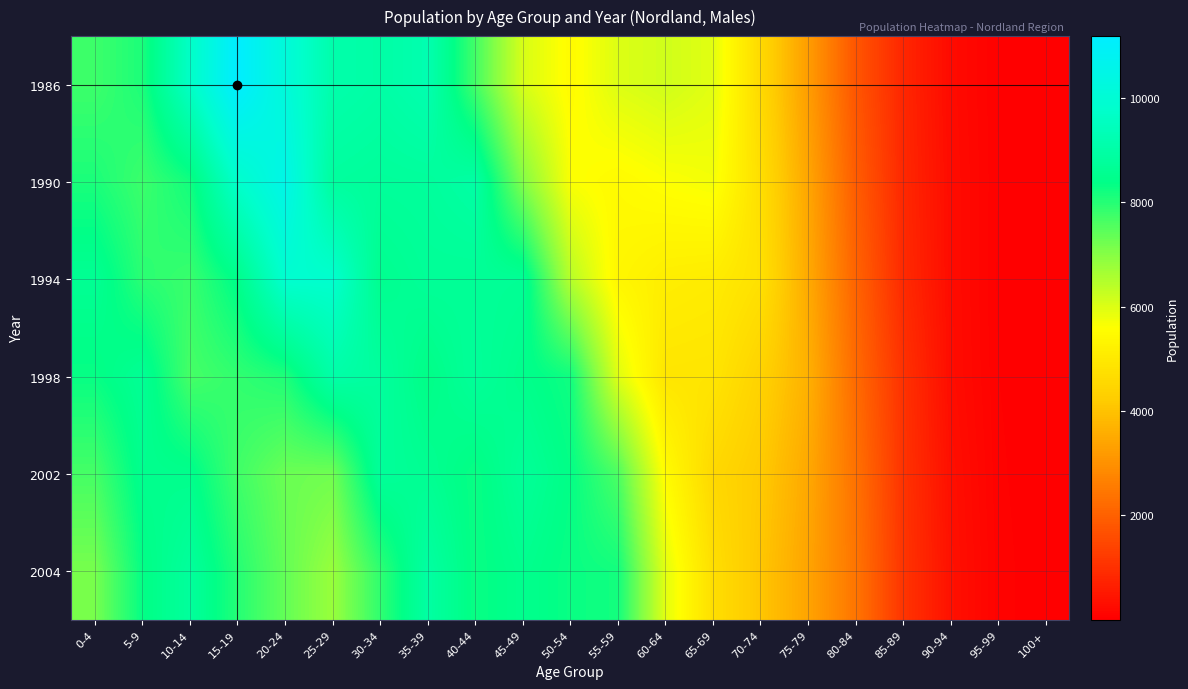

Count the number of data series in this chart.

6